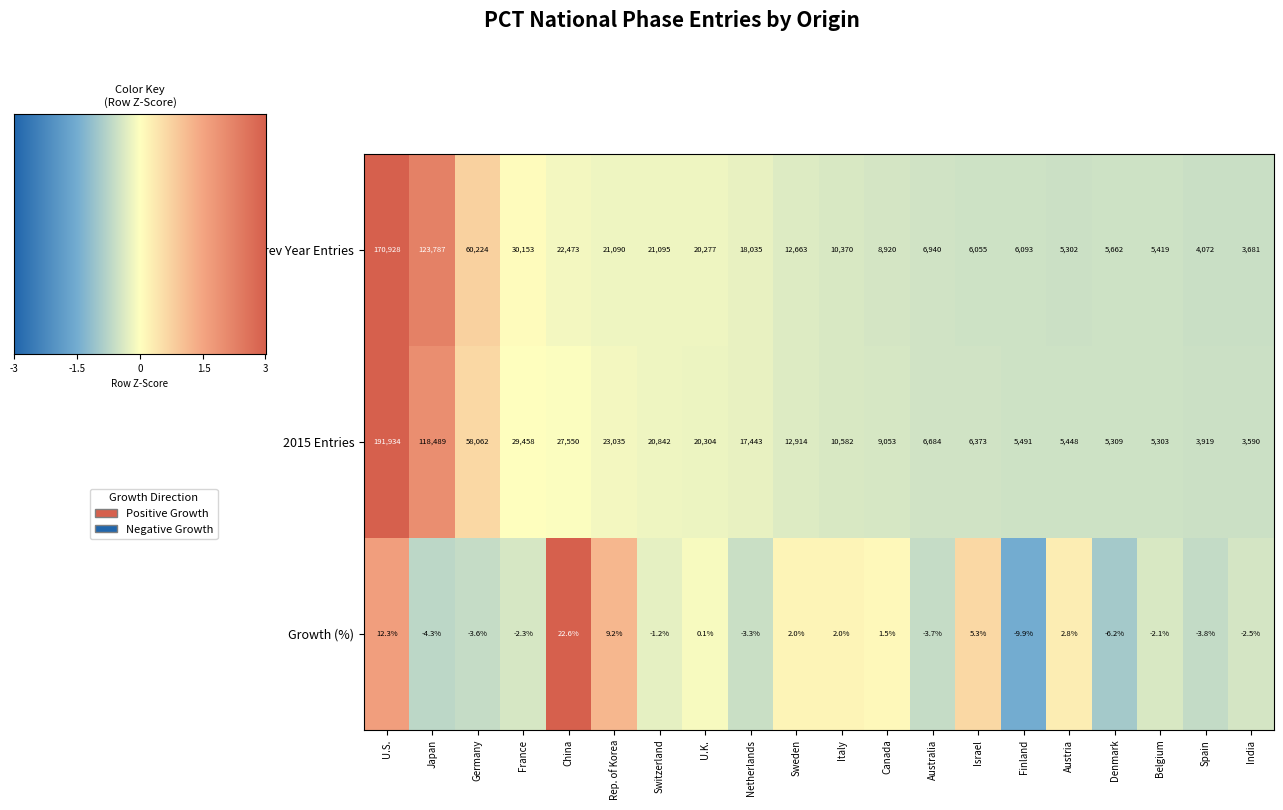

Is the value of 2015 Entries at Israel greater than the value of Prev Year Entries at Austria?

Yes